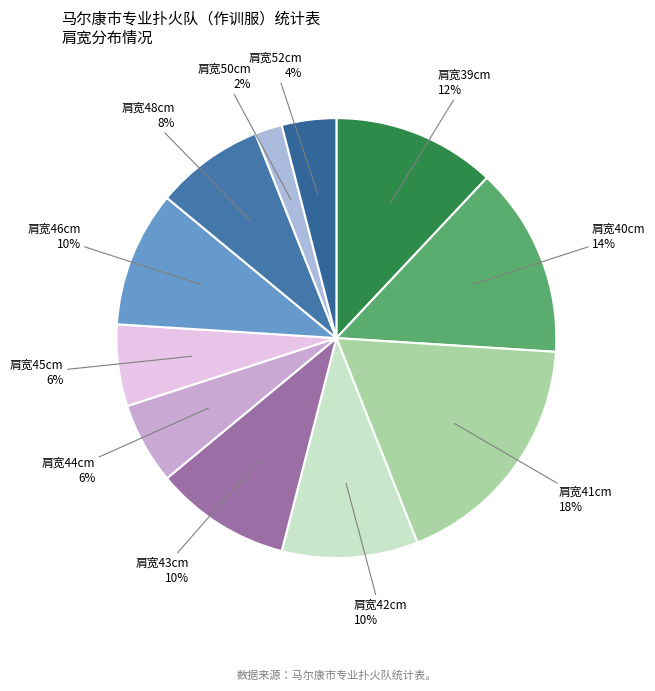

To the nearest percent, what is the difference between the largest and smallest slice percentages?

16%